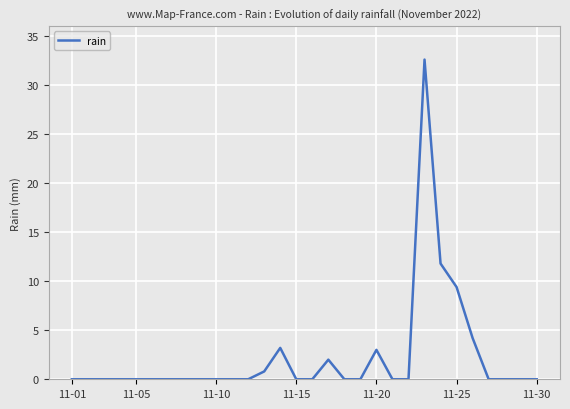

Reading right to left, what are all the values shown in this chart?

0.0	0.0	0.0	0.0	4.2	9.4	11.8	32.6	0.0	0.0	3.0	0.0	0.0	2.0	0.0	0.0	3.2	0.8	0.0	0.0	0.0	0.0	0.0	0.0	0.0	0.0	0.0	0.0	0.0	0.0